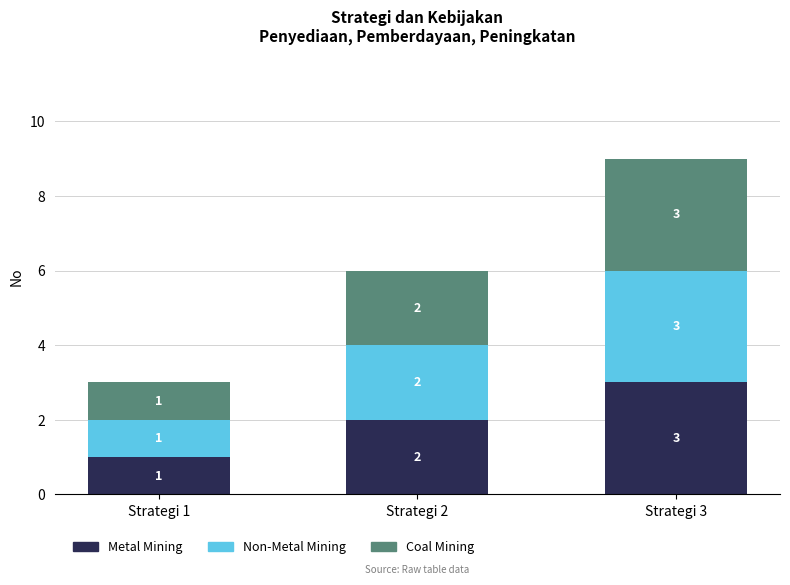

Is it true that Metal Mining equals 3 at Strategi 3?

True